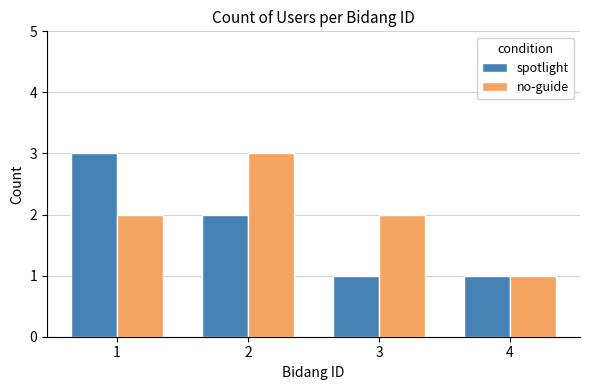

What is the difference between the highest and lowest values at 1?

1